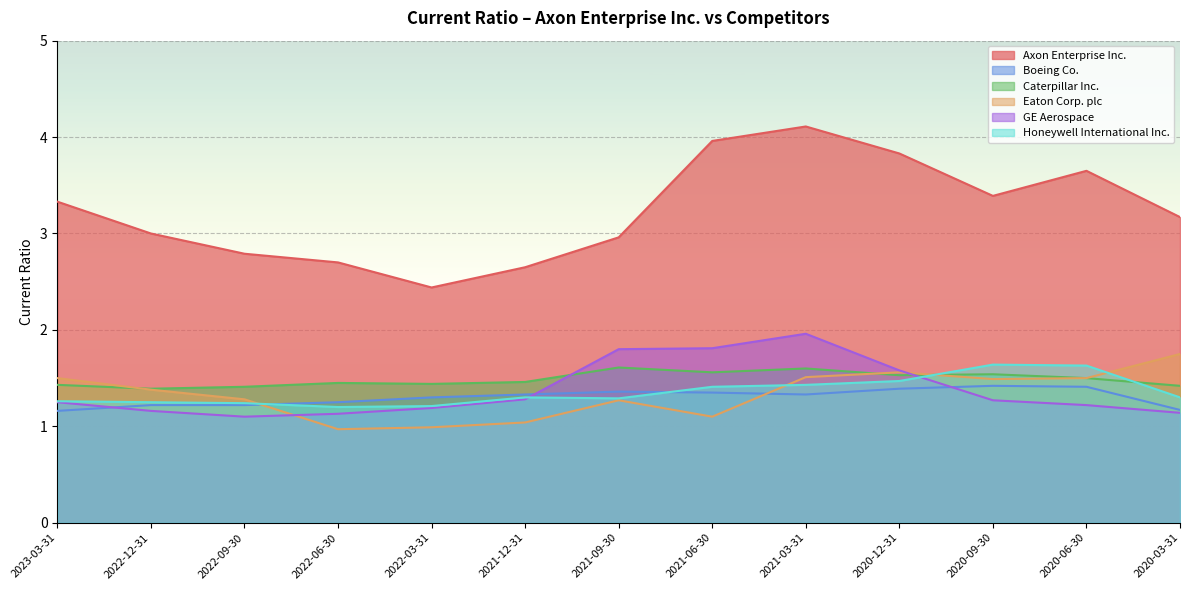

What is the sum of all Caterpillar Inc. values?

19.3